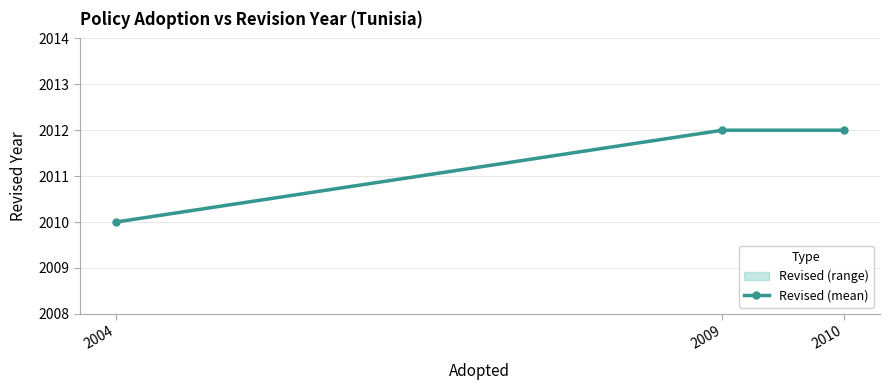

Between 2004 and 2010, which is larger?

2010